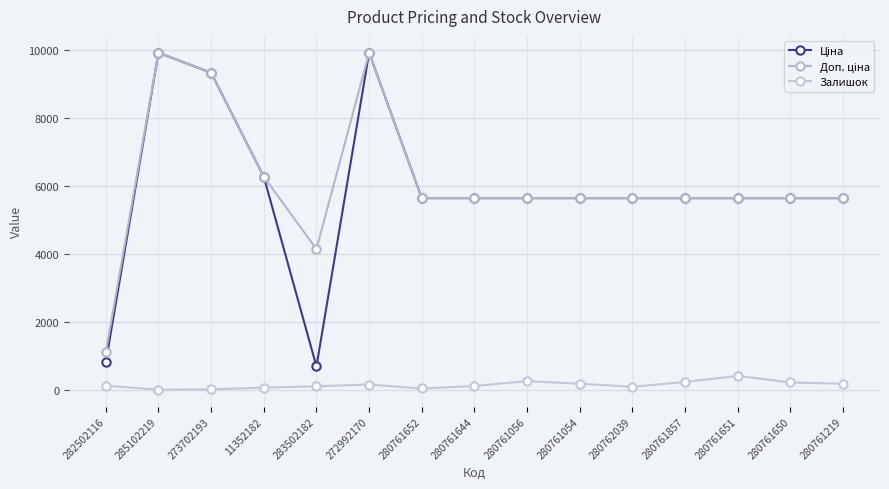

True or false: Ціна and Залишок cross at least once.

False